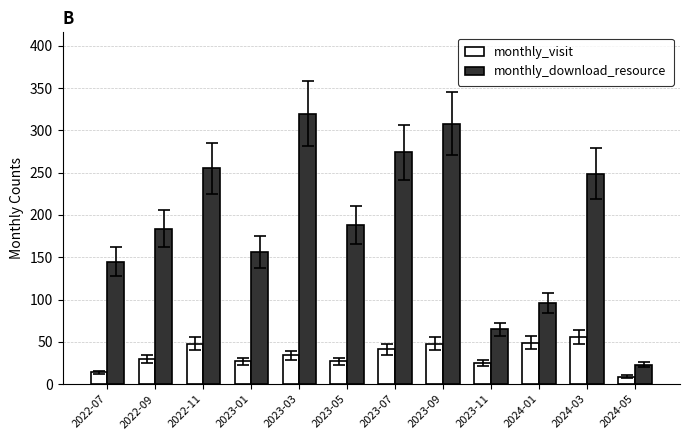

At how many categories does at least one series exceed 31?

11